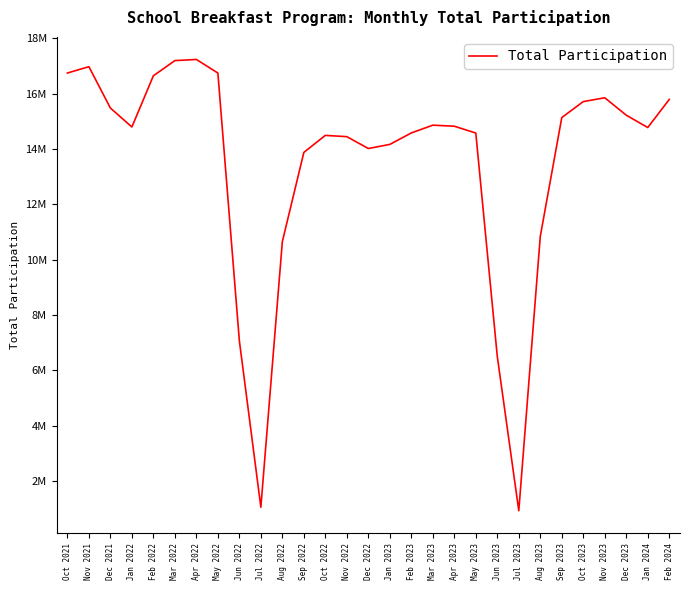

Reading right to left, list all the values displayed in this chart.

Feb 2024=15788690.4	Jan 2024=14774256.7	Dec 2023=15220596.5	Nov 2023=15849215.7	Oct 2023=15711978.4	Sep 2023=15134101.4	Aug 2023=10842020.5	Jul 2023=929456.3	Jun 2023=6502130.5	May 2023=14575180.2	Apr 2023=14822063.6	Mar 2023=14859715.2	Feb 2023=14578491.9	Jan 2023=14164475.7	Dec 2022=14016658.0	Nov 2022=14444334.4	Oct 2022=14490700.1	Sep 2022=13875306.4	Aug 2022=10653059.3	Jul 2022=1055775.6	Jun 2022=7069764.8	May 2022=16743727.1	Apr 2022=17234161.8	Mar 2022=17192127.3	Feb 2022=16644434.7	Jan 2022=14794423.9	Dec 2021=15478644.0	Nov 2021=16972994.6	Oct 2021=16743542.6